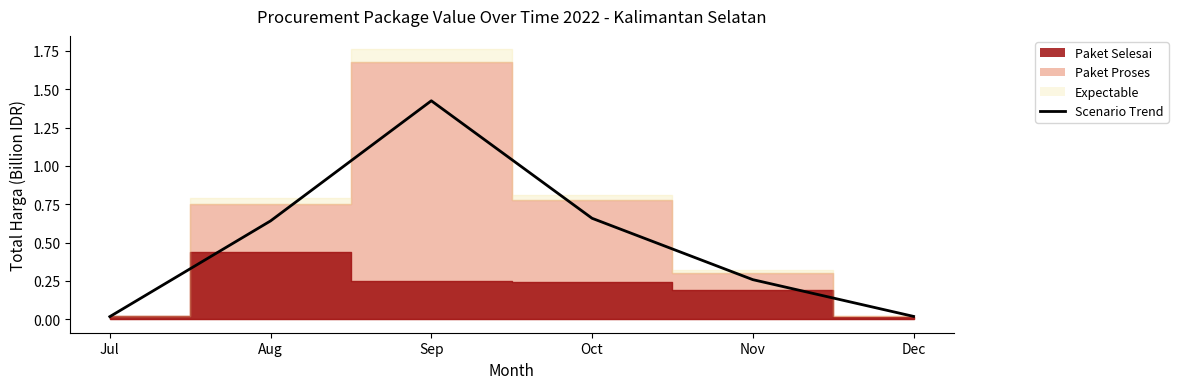

Reading left to right, list all the values displayed in this chart.

0.0	0.6	1.4	0.7	0.3	0.0